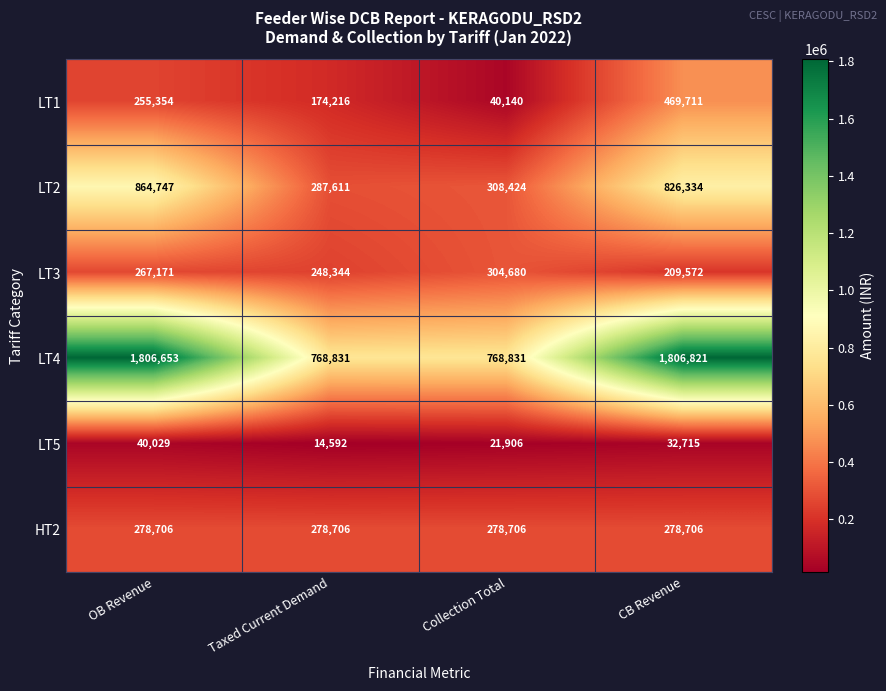

At OB Revenue, list the series in order from smallest to largest.

LT5, LT1, LT3, HT2, LT2, LT4